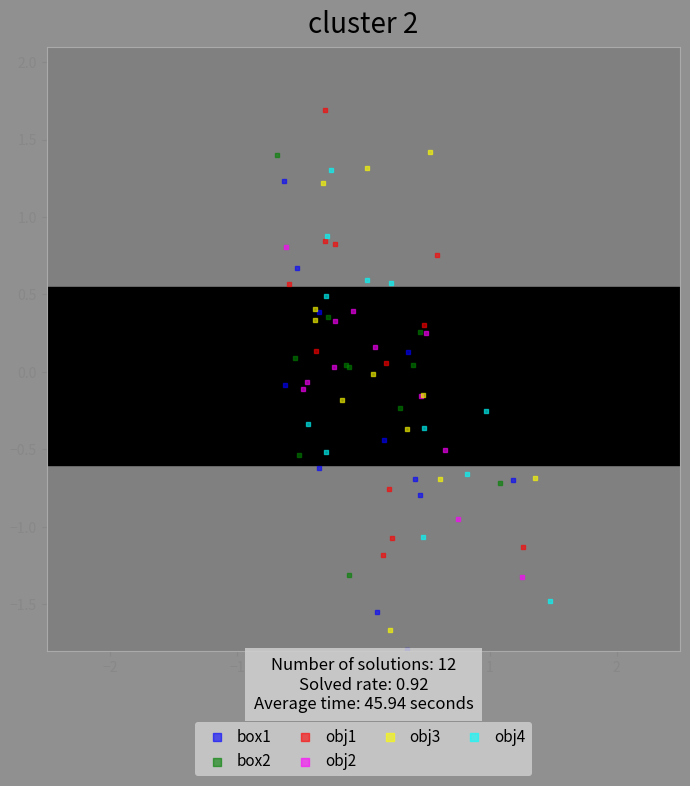

Which series contains the highest Y value?

obj1